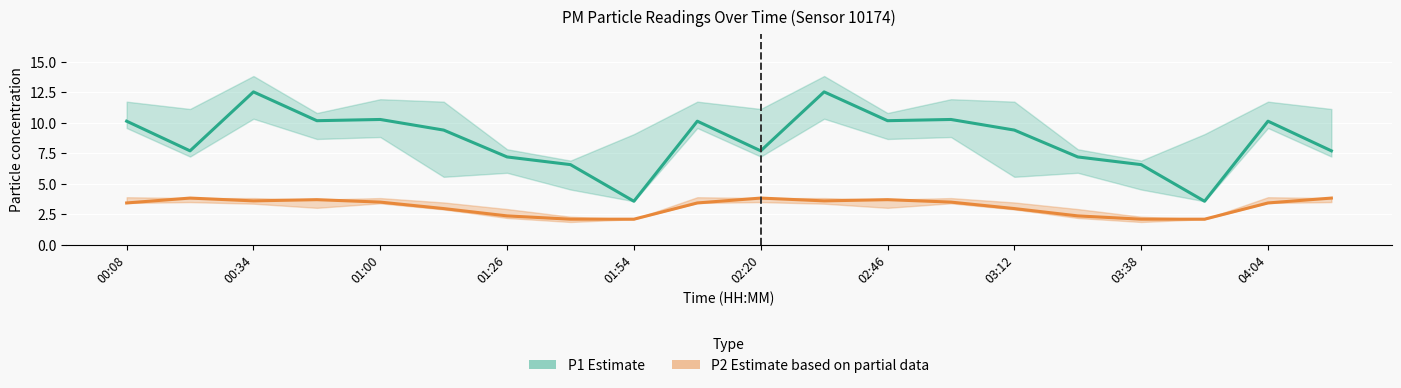

Is this an area chart (filled region under the line)?

No